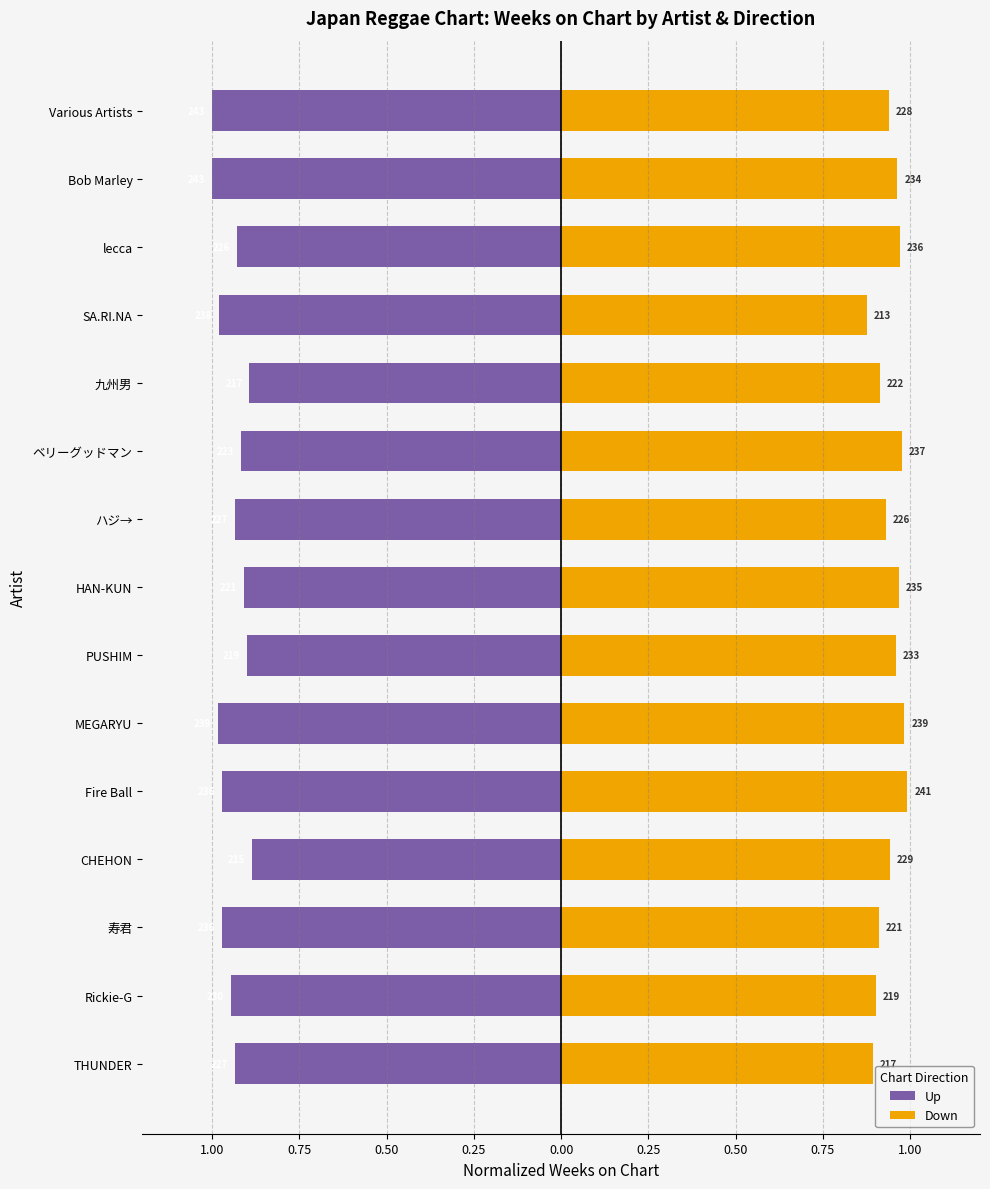

Is the value of Down at Fire Ball greater than the value of Up at Rickie-G?

Yes